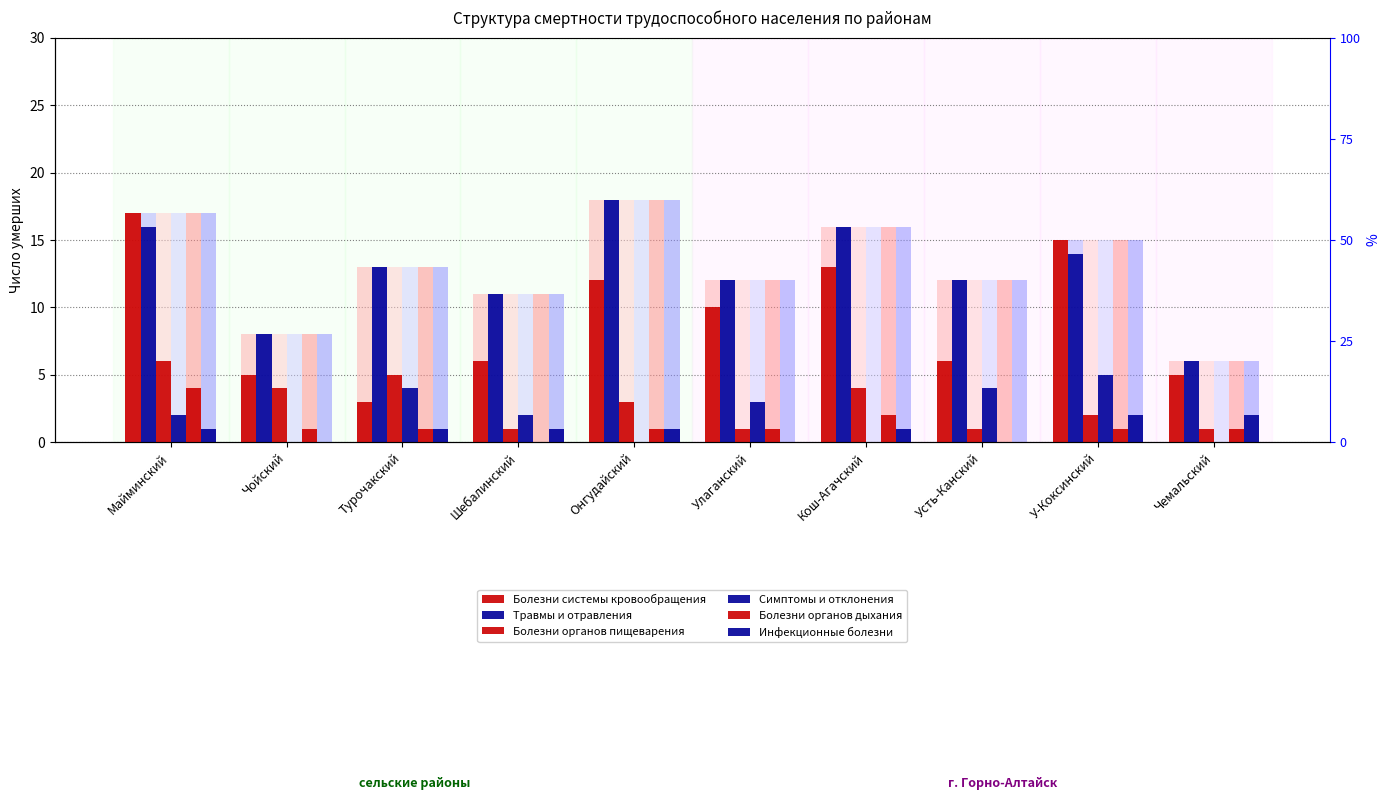

True or false: Болезни органов дыхания has a value of 3 at Усть-Канский.

False